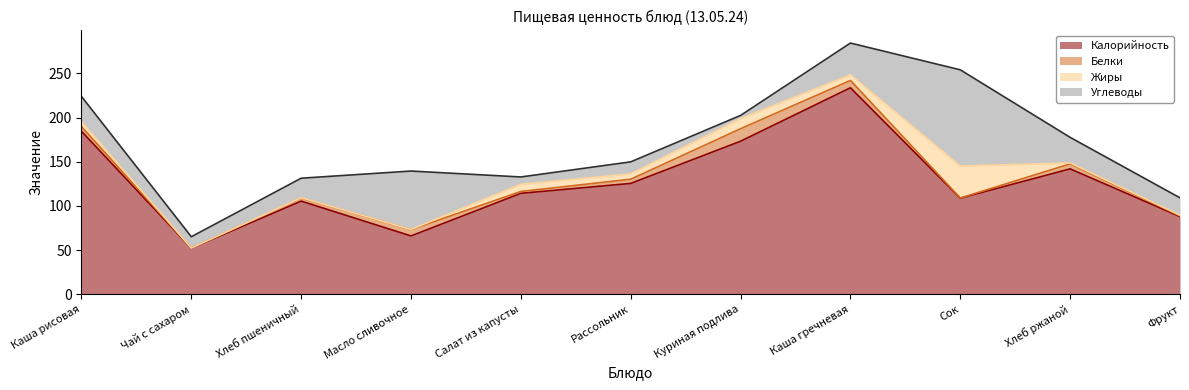

What is the difference between the second highest and minimum values in the Жиры series?

11.4